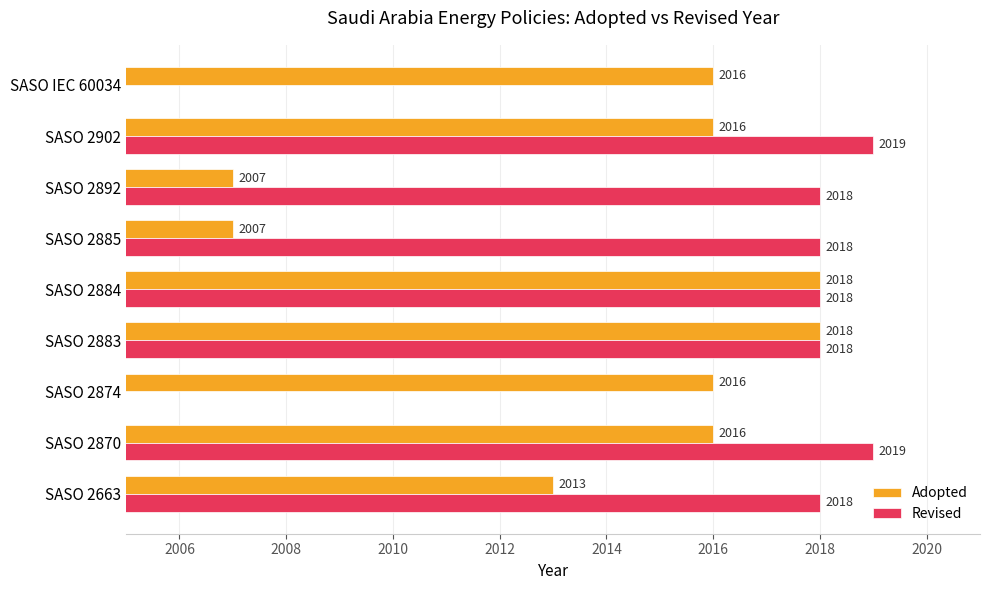

How many categories are shown in the chart?

9